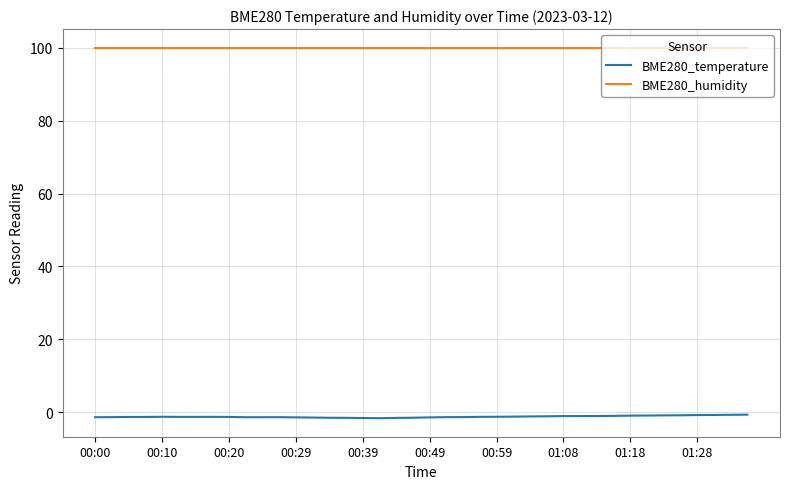

What is the maximum value for BME280_humidity?

100.0